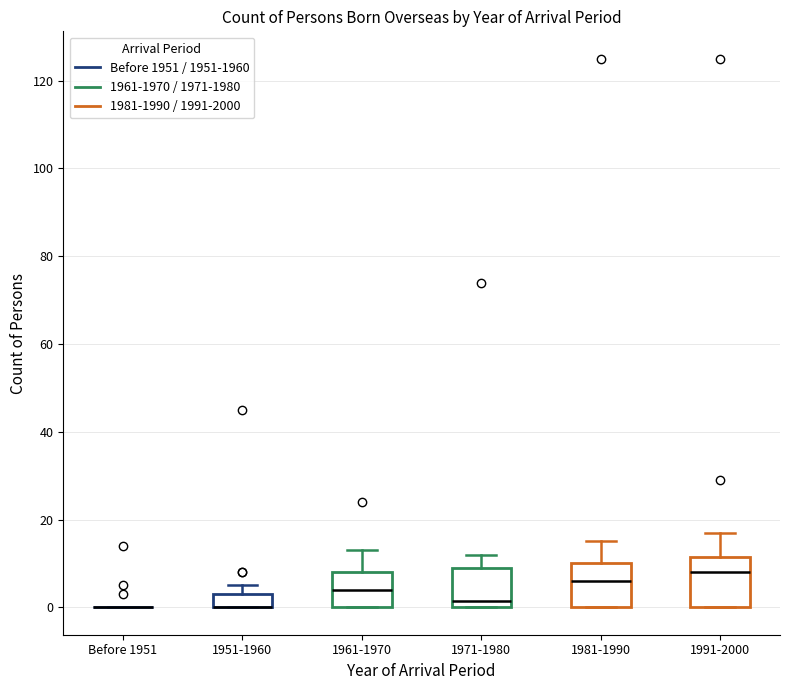

Reading left to right, read every box against the y-axis: the position of its median line, the range the box covers, and the ends of its whiskers. The values are not printed on the chart, so give them approximately, as read against the axis.

Before 1951: box collapsed to a line at 0, whiskers 0 to 0
1951-1960: median 0 (drawn on the box's lower edge), box 0 to 4, whiskers 0 to 6
1961-1970: median 4, box 0 to 8, whiskers 0 to 14
1971-1980: median 2, box 0 to 10, whiskers 0 to 12
1981-1990: median 6, box 0 to 10, whiskers 0 to 16
1991-2000: median 8, box 0 to 12, whiskers 0 to 18